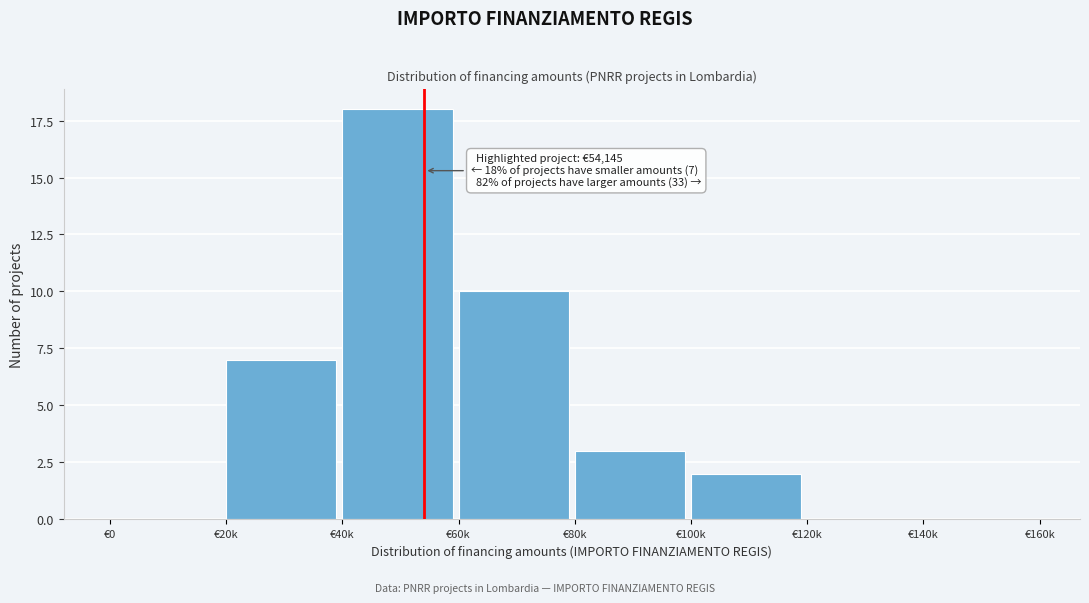

Reading right to left, list all the values displayed in this chart.

€140k=0	€120k=0	€100k=2	€80k=3	€60k=10	€40k=18	€20k=7	€0=0